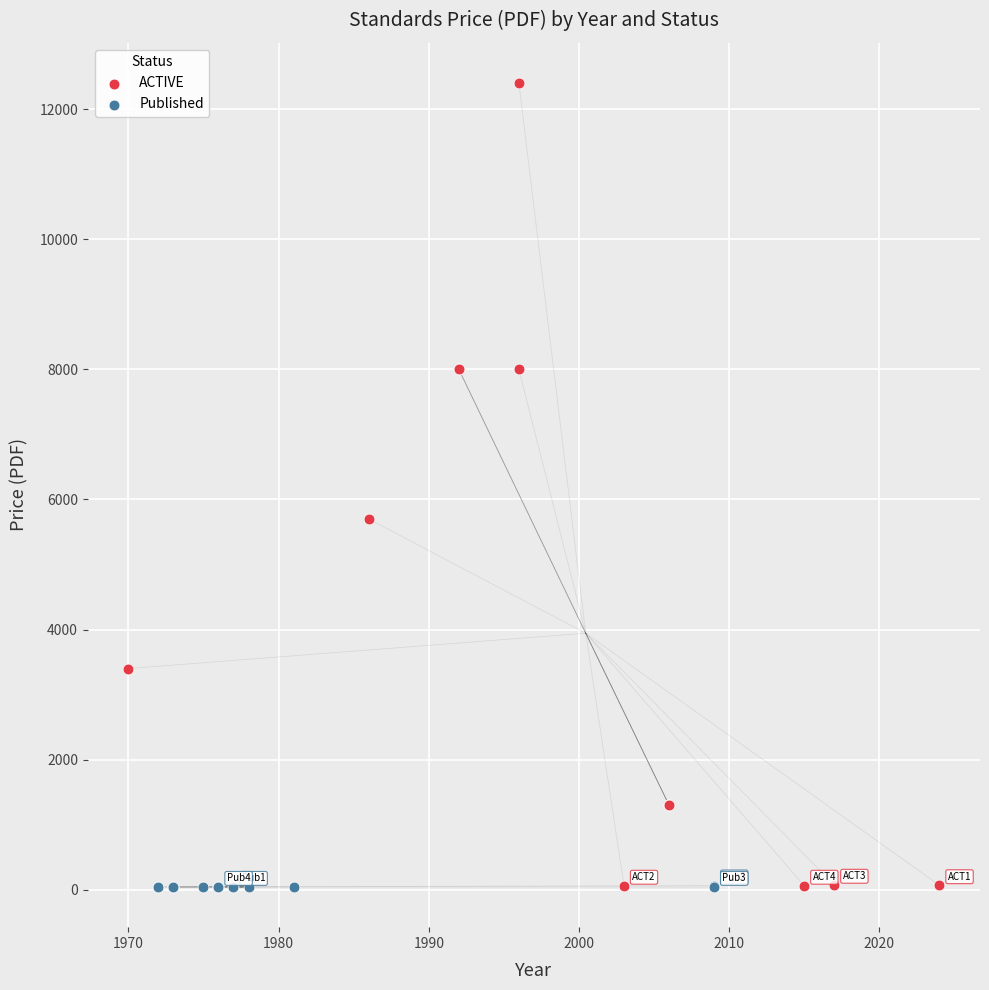

Which series reaches the maximum Y coordinate?

ACTIVE